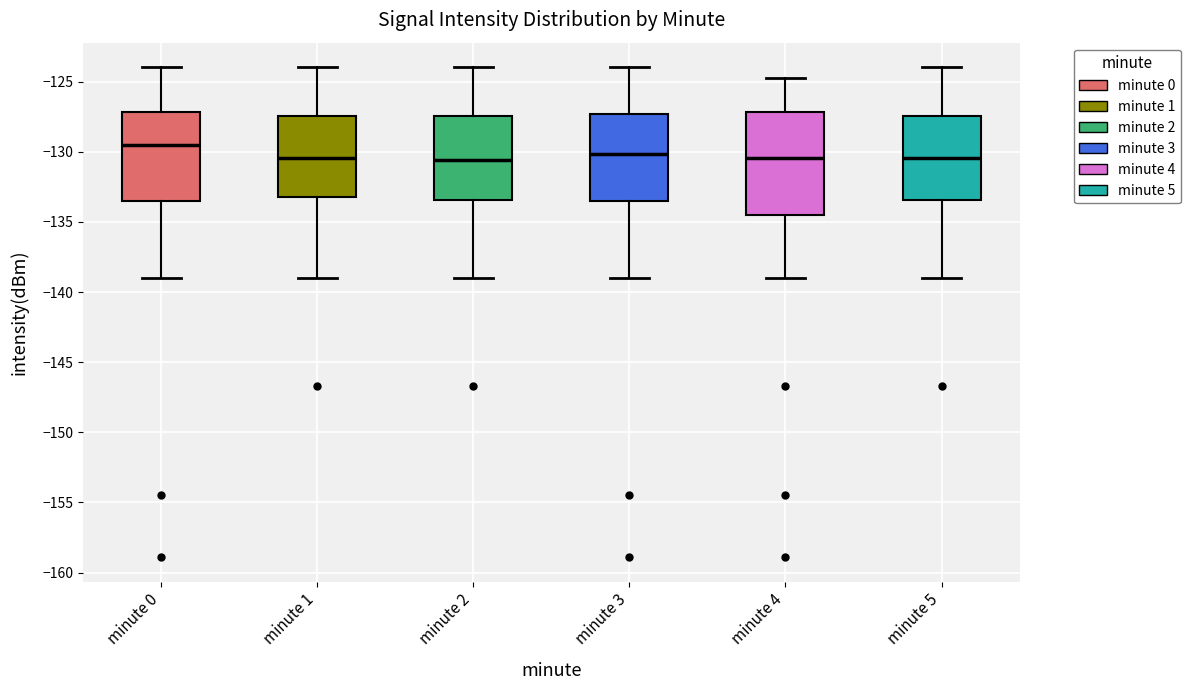

Reading left to right, read every box against the y-axis: the position of its median line, the range the box covers, and the ends of its whiskers. The values are not printed on the chart, so give them approximately, as read against the axis.

minute 0: median -129.5, box -133.5 to -127.0, whiskers -139.0 to -124.0
minute 1: median -130.5, box -133.0 to -127.5, whiskers -139.0 to -124.0
minute 2: median -130.5, box -133.5 to -127.5, whiskers -139.0 to -124.0
minute 3: median -130.0, box -133.5 to -127.5, whiskers -139.0 to -124.0
minute 4: median -130.5, box -134.5 to -127.0, whiskers -139.0 to -124.5
minute 5: median -130.5, box -133.5 to -127.5, whiskers -139.0 to -124.0